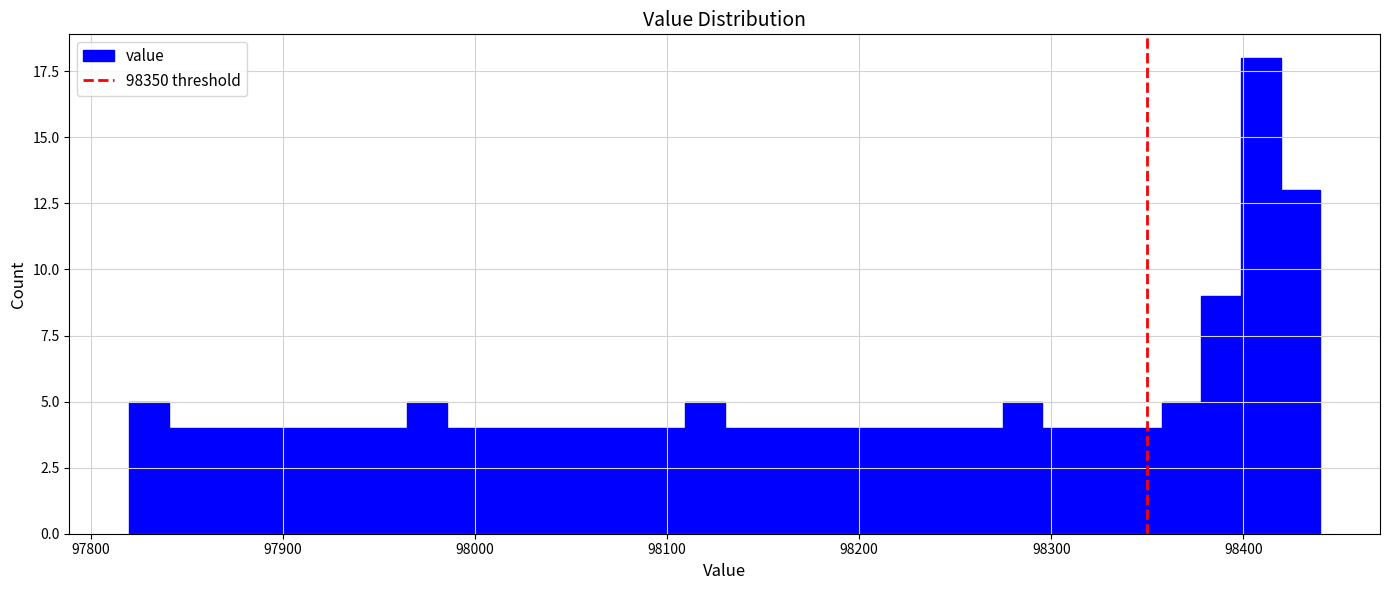

Read against the x-axis, roughly where is the centre of the tallest bar?

98410